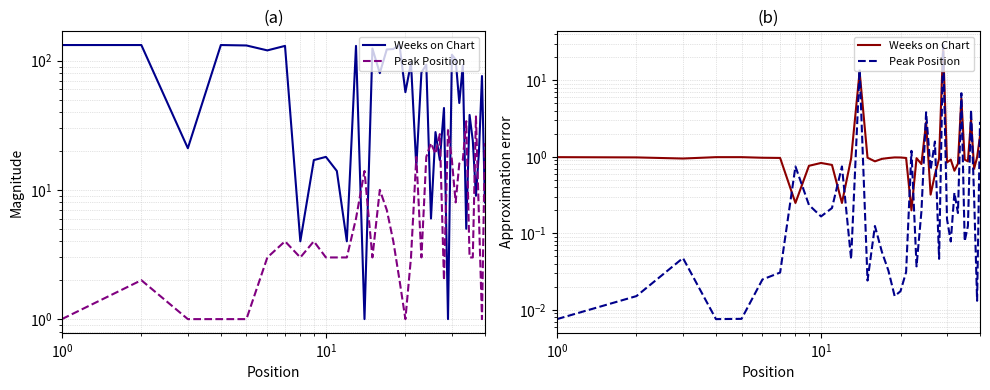

What are all the series names shown in the legend?

Weeks on Chart, Peak Position